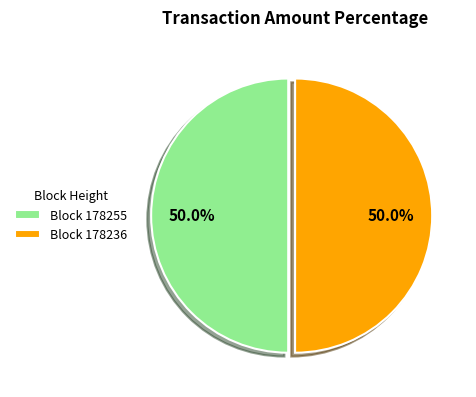

What is the ratio of the value at Block 178255 to the value at Block 178236?

1.0